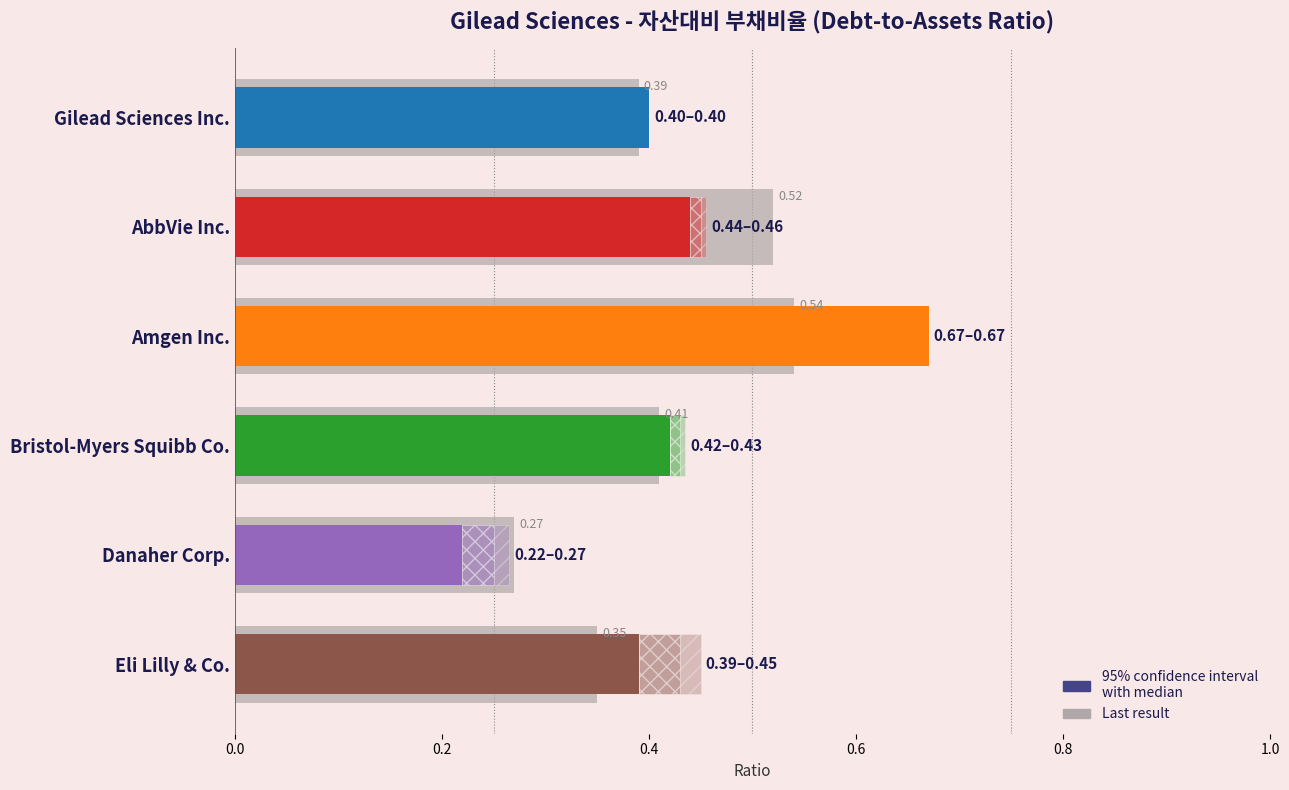

What is the difference between the maximum and second lowest values?

0.2